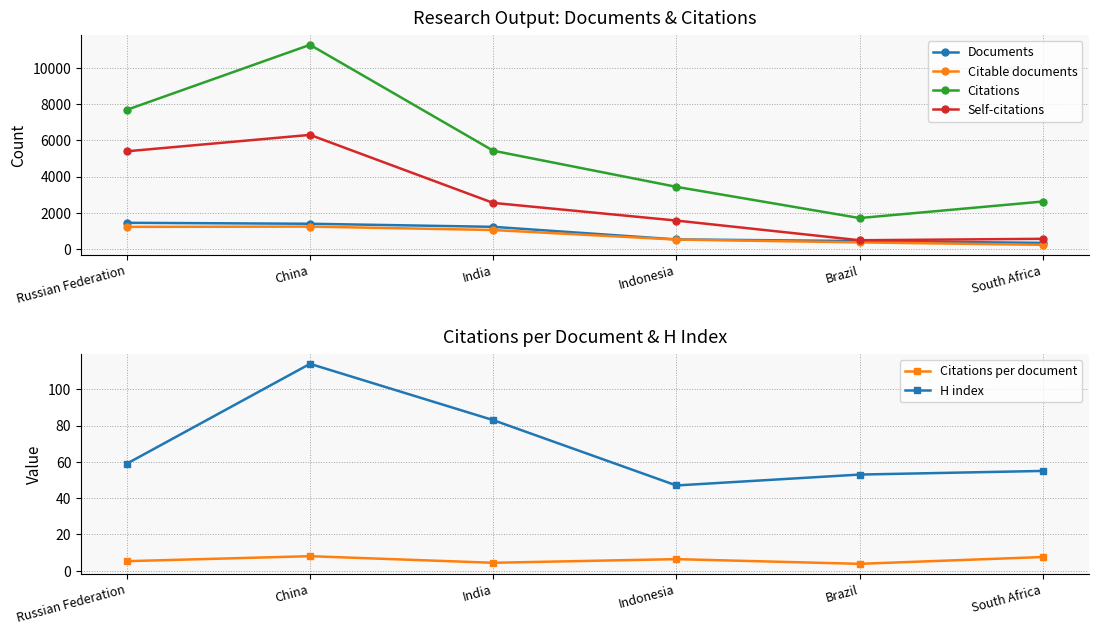

Which series has the widest spread of values?

Citations